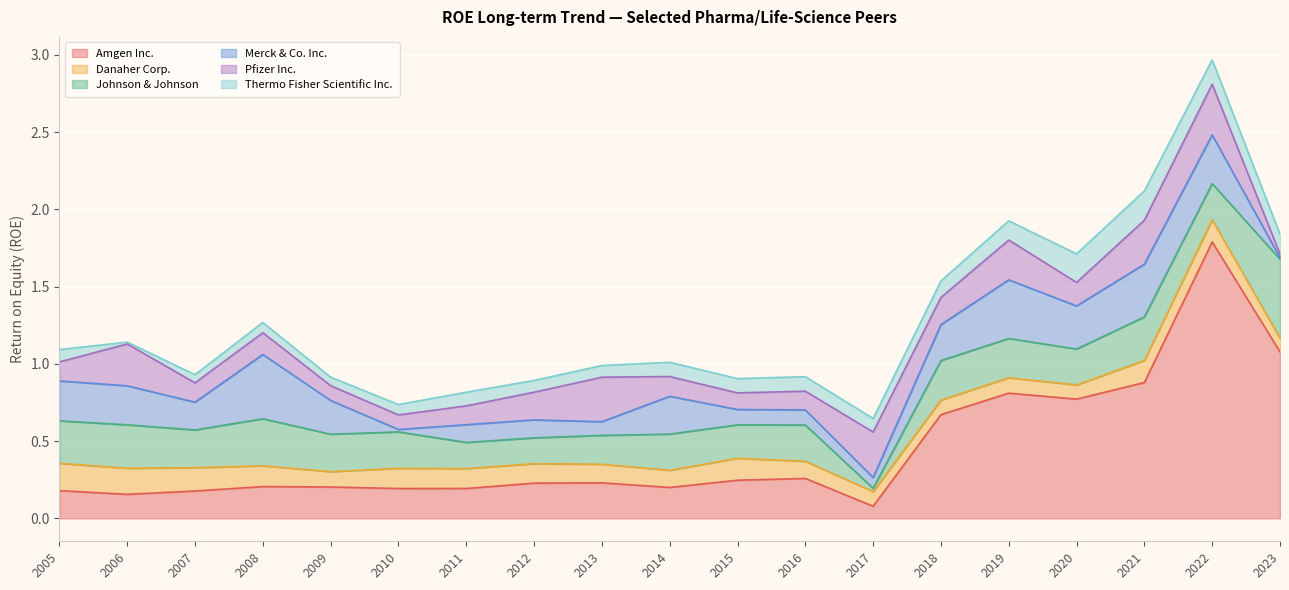

What is the difference between the second highest and second lowest values in the Amgen Inc. series?

0.9